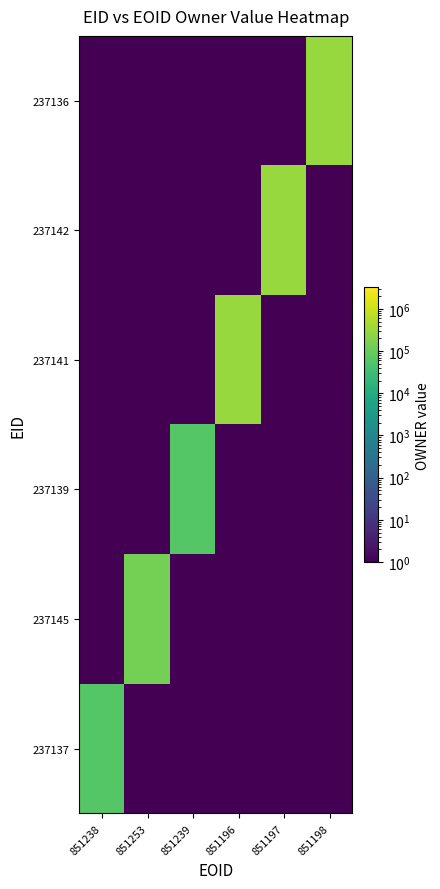

Reading left to right, what are all the values shown in this chart?

237137: 851238=60615	851253=1	851239=1	851196=1	851197=1	851198=1
237145: 851238=1	851253=140820	851239=1	851196=1	851197=1	851198=1
237139: 851238=1	851253=1	851239=60615	851196=1	851197=1	851198=1
237141: 851238=1	851253=1	851239=1	851196=323006	851197=1	851198=1
237142: 851238=1	851253=1	851239=1	851196=1	851197=323006	851198=1
237136: 851238=1	851253=1	851239=1	851196=1	851197=1	851198=323006